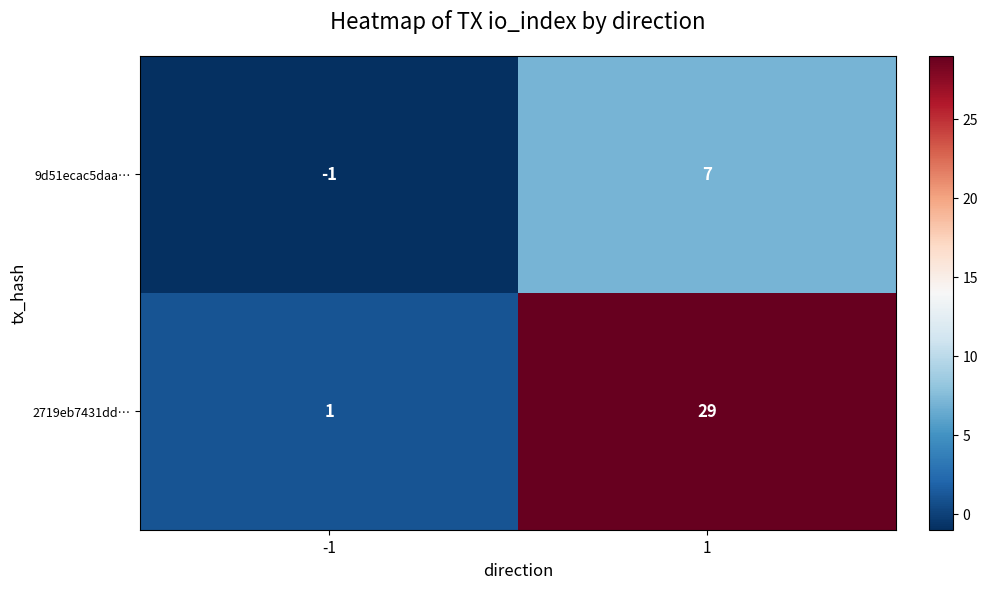

The value of 2719eb7431dd… at 1 is 18. True or false?

False